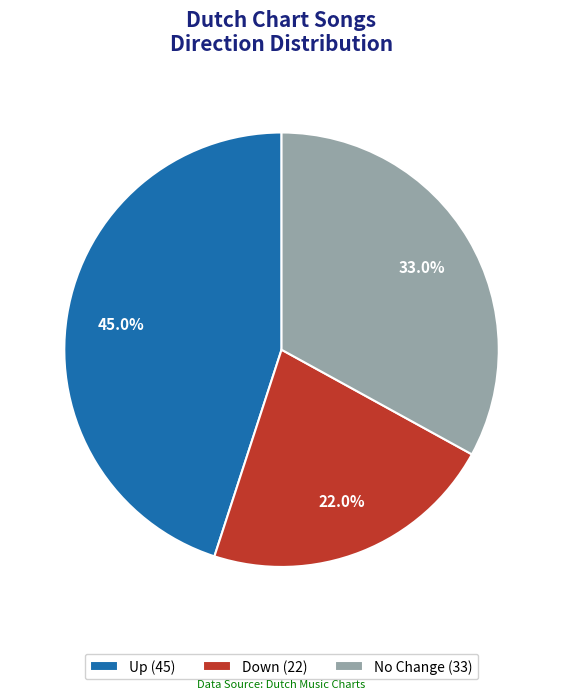

What percentage is NOT represented by No Change (33)?

67.0%